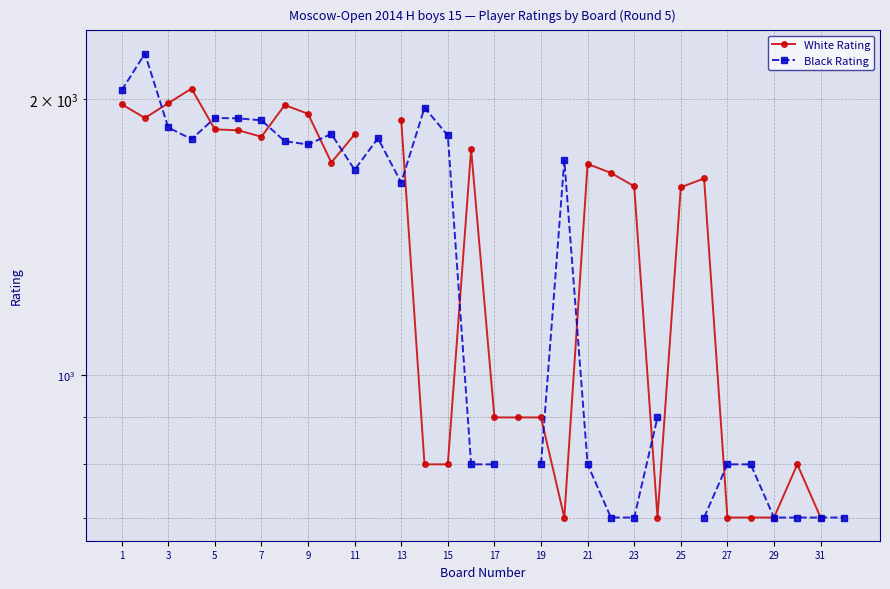

In Black Rating, how many points are higher than both neighbors (excluding endpoints)?

6